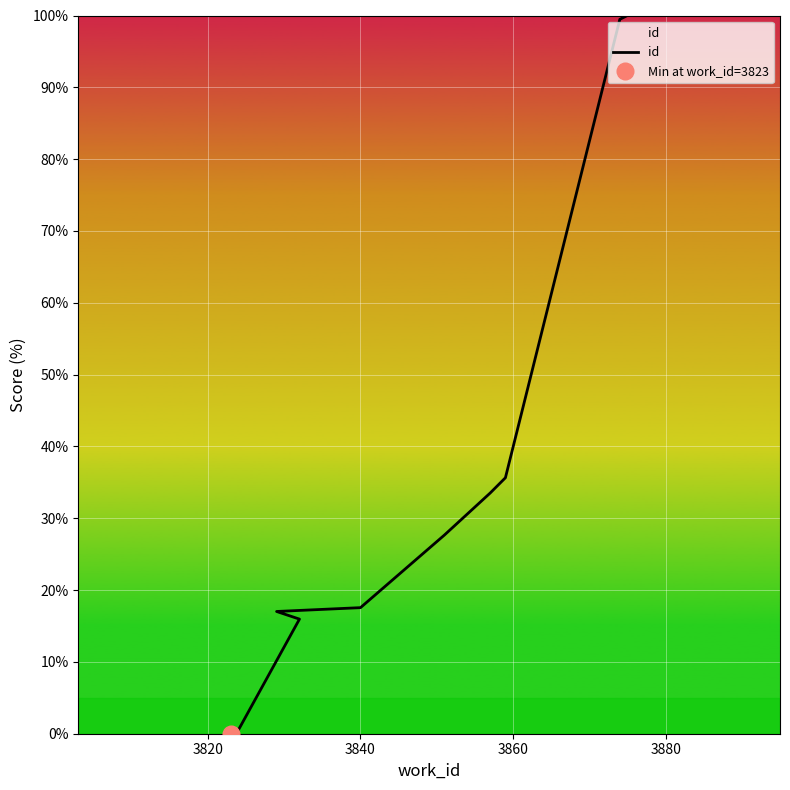

How many lines are shown in the chart?

1